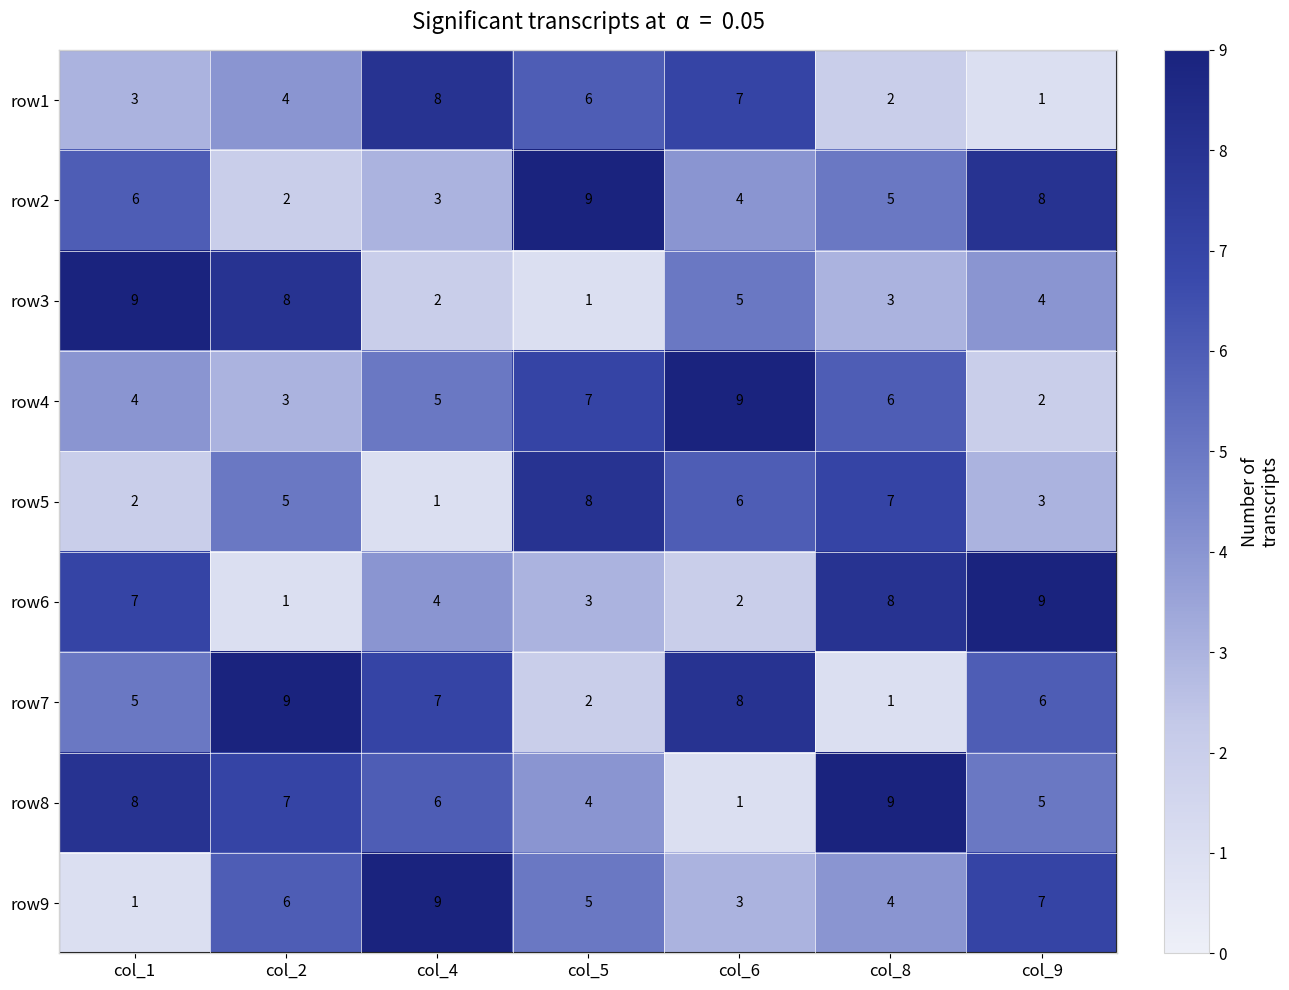

What is the minimum value shown in the chart?

1